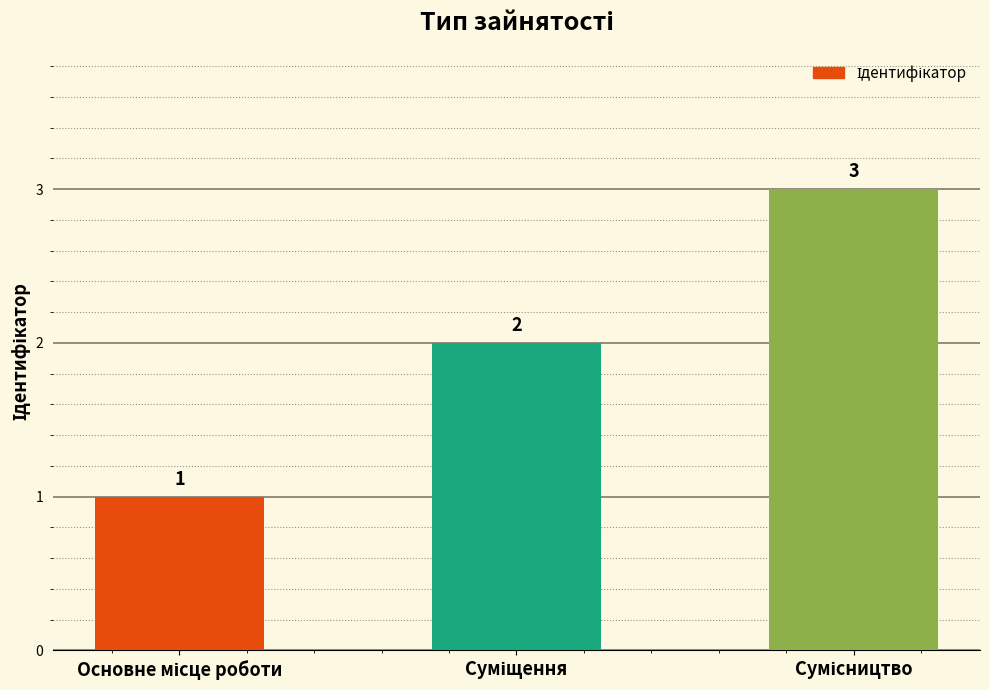

What is the value of the 1st bar from the left?

1